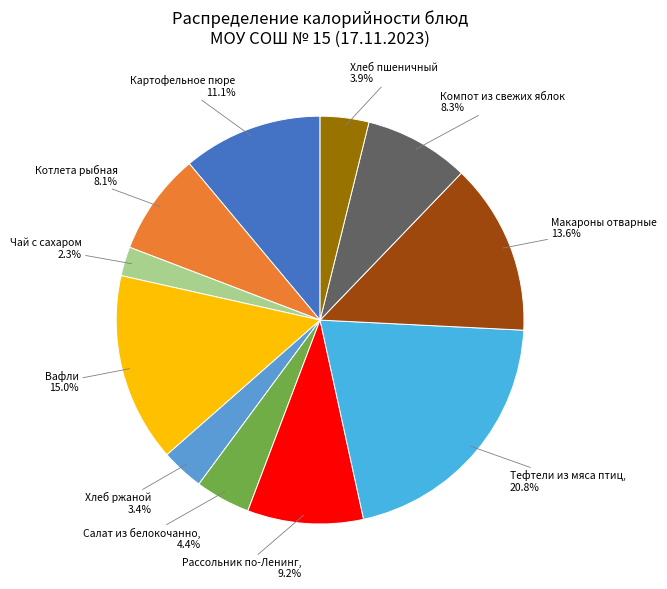

How many slices are in this pie chart?

11